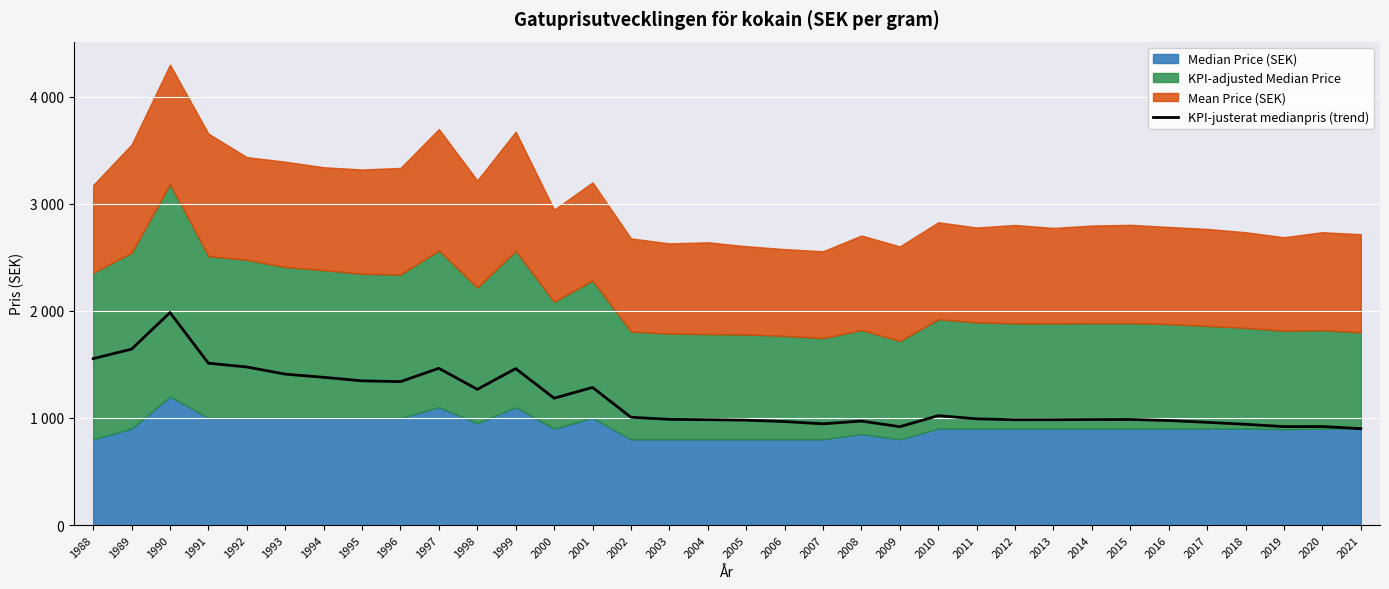

At which category does the data reach its first local peak?

1990